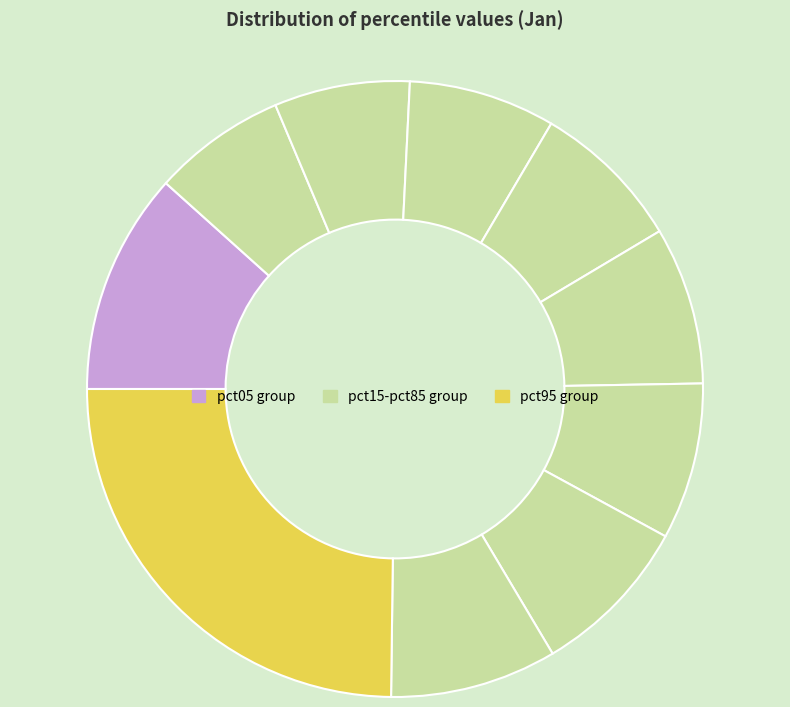

How many segments does this pie chart have?

10